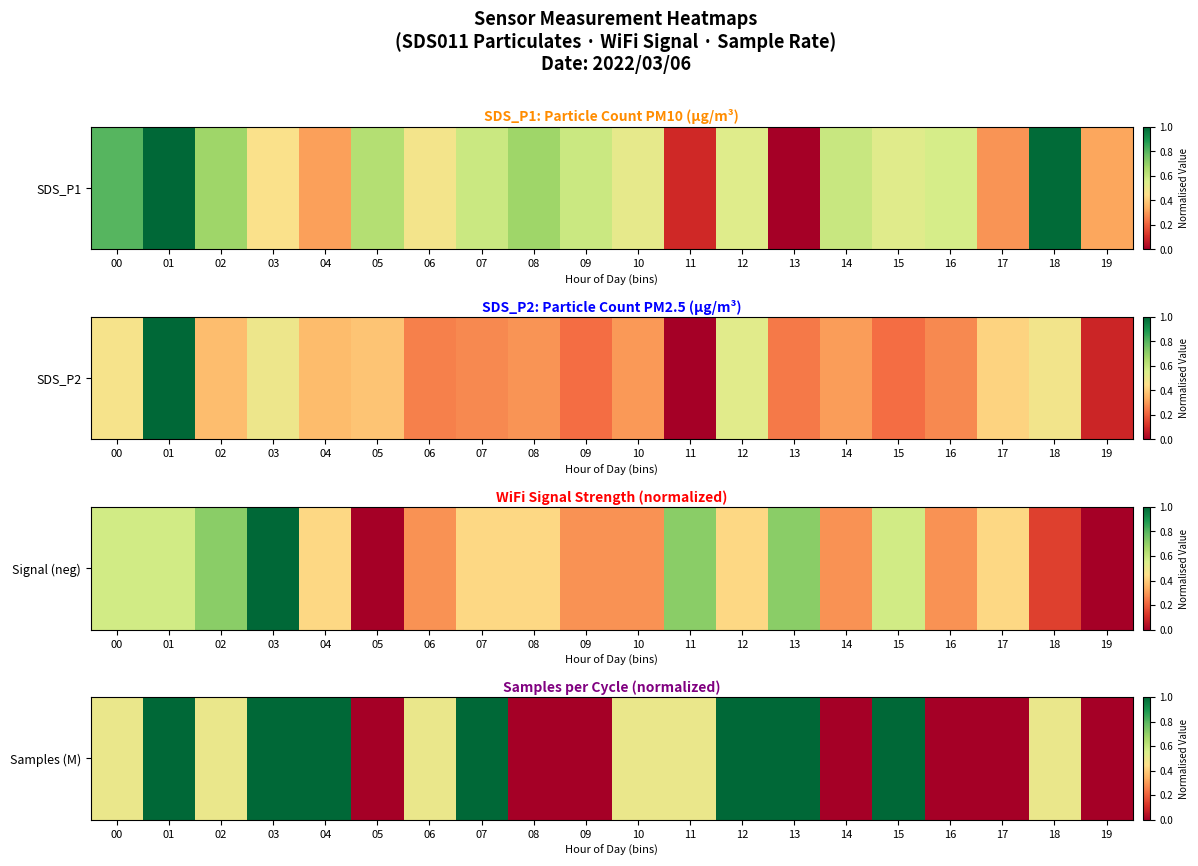

Rank the categories by value from highest to lowest.

01, 03, 04, 07, 12, 13, 15, 00, 02, 06, 10, 11, 18, 05, 08, 09, 14, 16, 17, 19